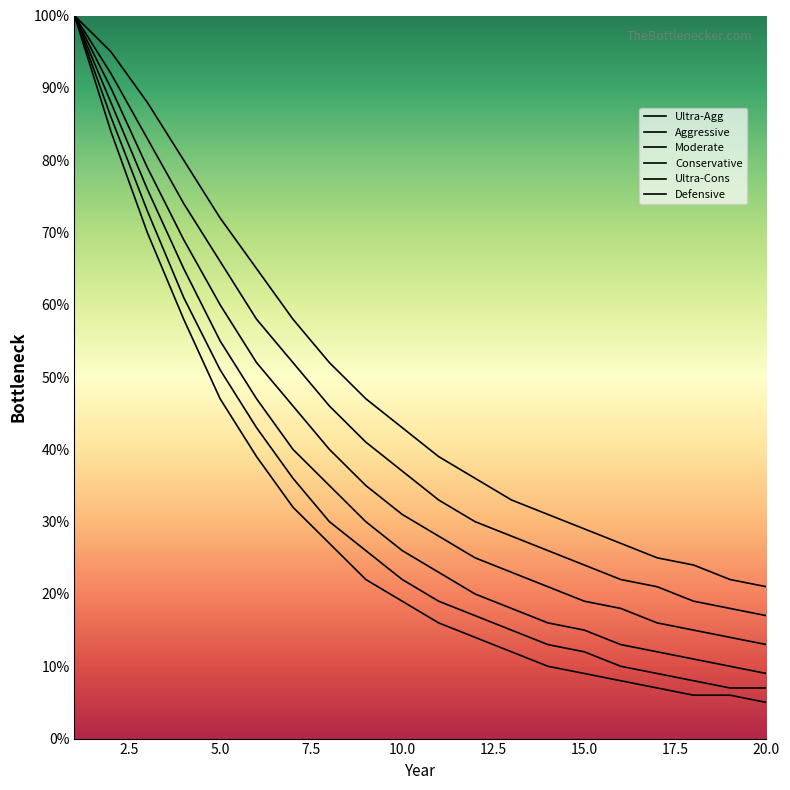

True or false: Ultra-Cons has more than 2 points higher than both neighbors.

False